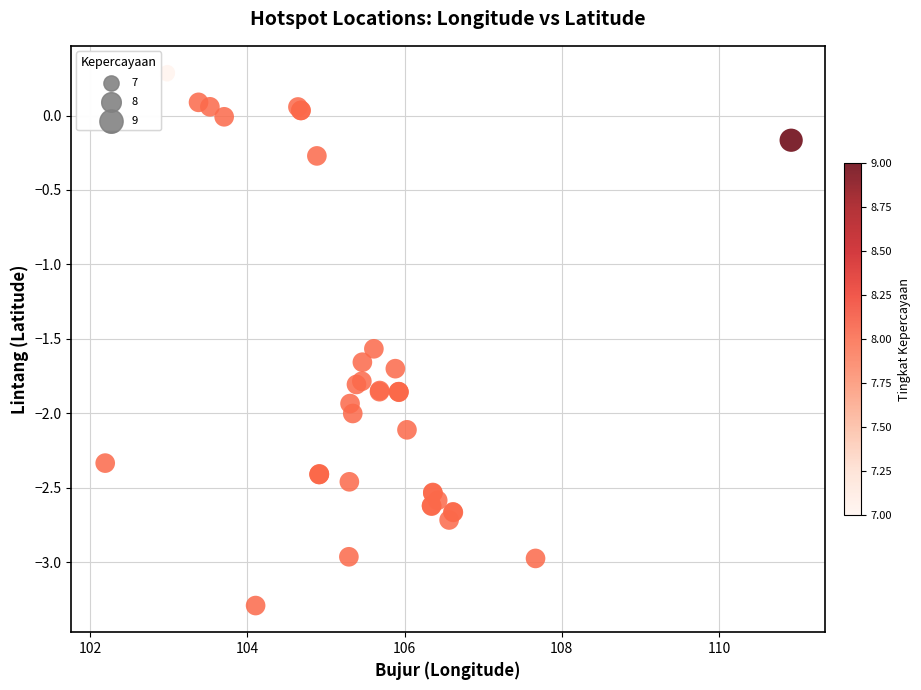

What Y value in the scatter plot is closest to -1?

-1.6